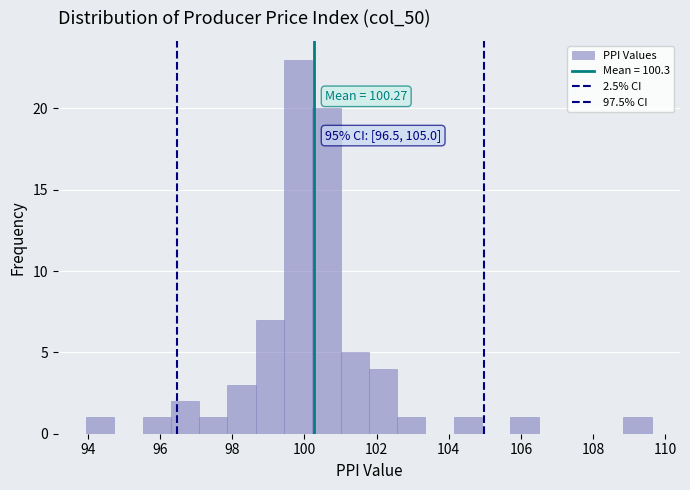

Around what value on the x-axis is the tallest bar? Give the approximate position of its centre, as read against the axis.

99.8